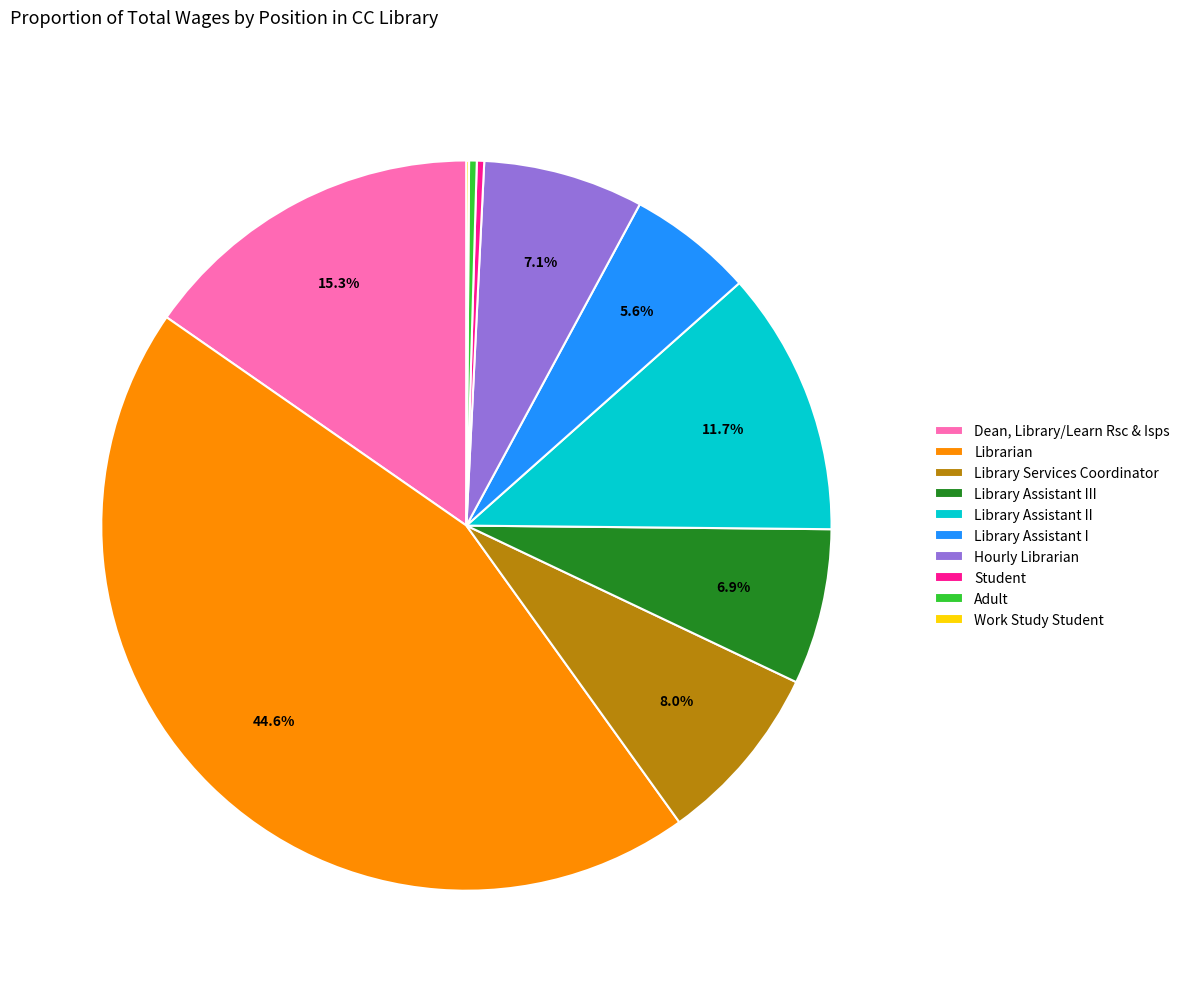

Between Librarian and Hourly Librarian, which is larger?

Librarian